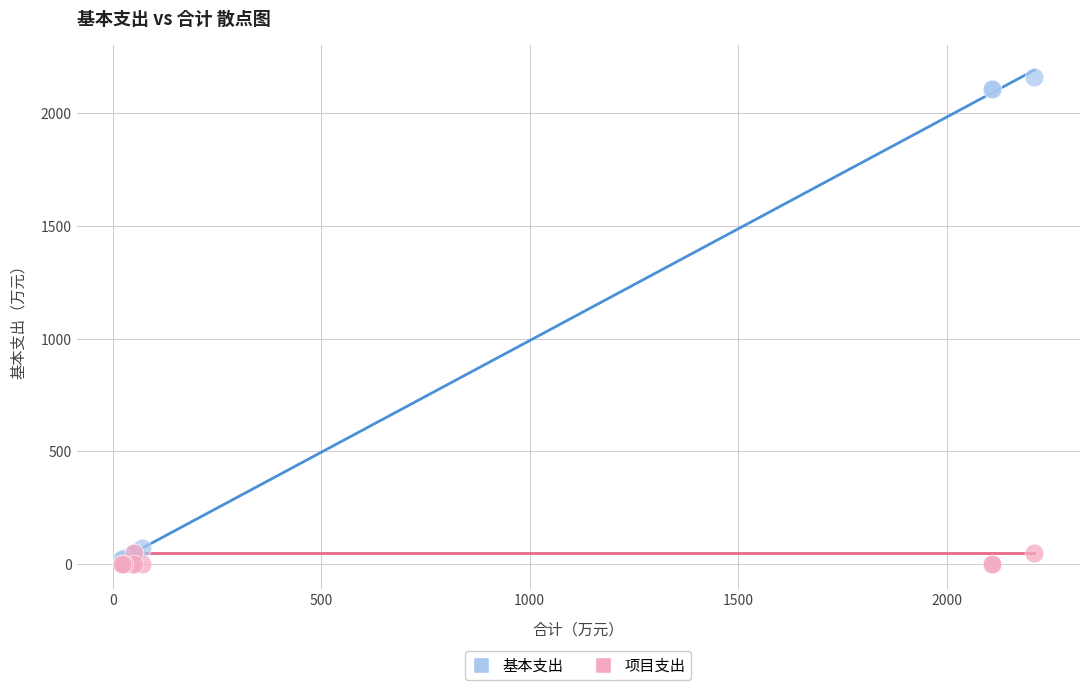

Which series contains the highest Y value?

基本支出